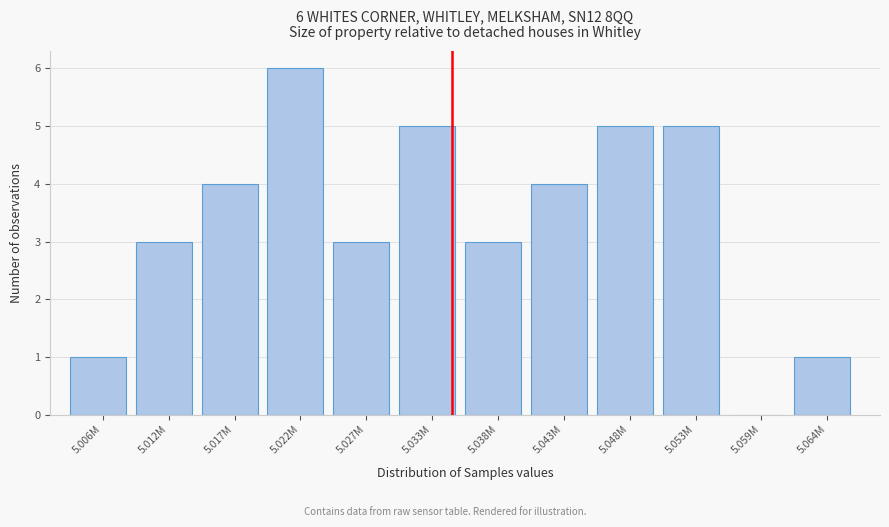

Reading right to left, list all the values displayed in this chart.

5.064M=1	5.059M=0	5.053M=5	5.048M=5	5.043M=4	5.038M=3	5.033M=5	5.027M=3	5.022M=6	5.017M=4	5.012M=3	5.006M=1